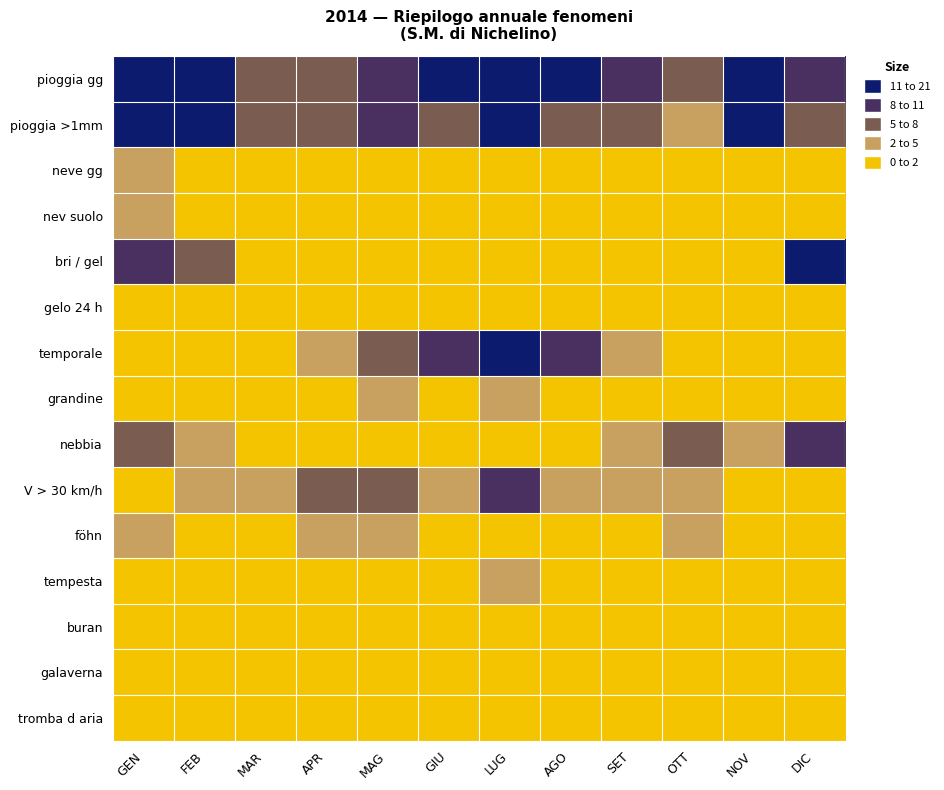

What is the spread (max minus min) of values at NOV?

17